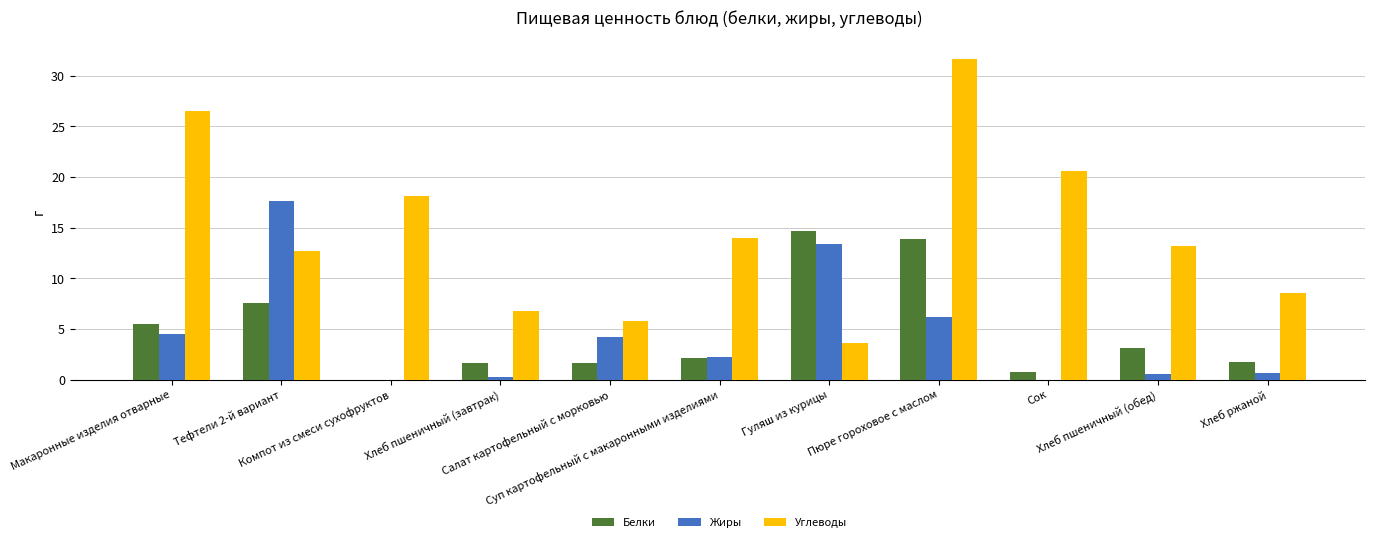

Which series has the largest total across all categories?

Углеводы